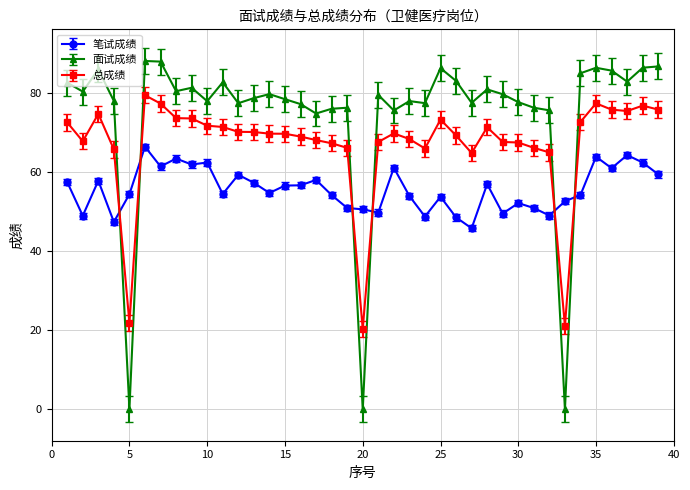

What is the difference between the maximum and minimum values in the 笔试成绩 series?

20.6